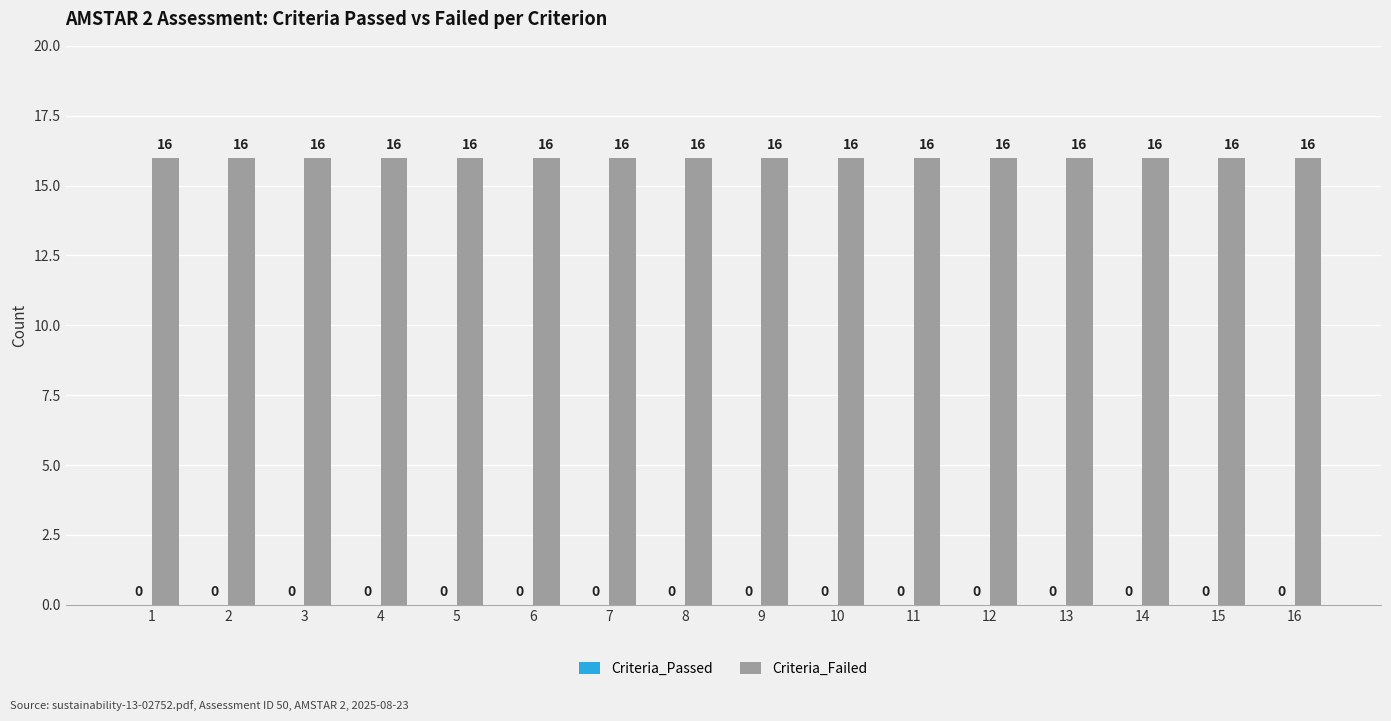

Reading left to right, what are all the values shown in this chart?

Criteria_Passed: 0	0	0	0	0	0	0	0	0	0	0	0	0	0	0	0
Criteria_Failed: 16	16	16	16	16	16	16	16	16	16	16	16	16	16	16	16